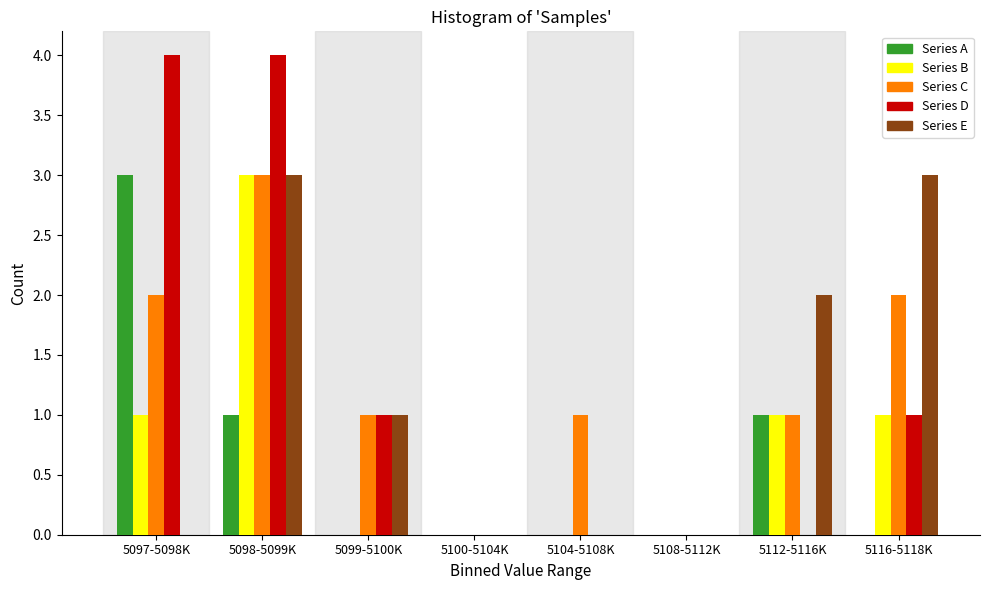

What is the sum of all Series C values?

10